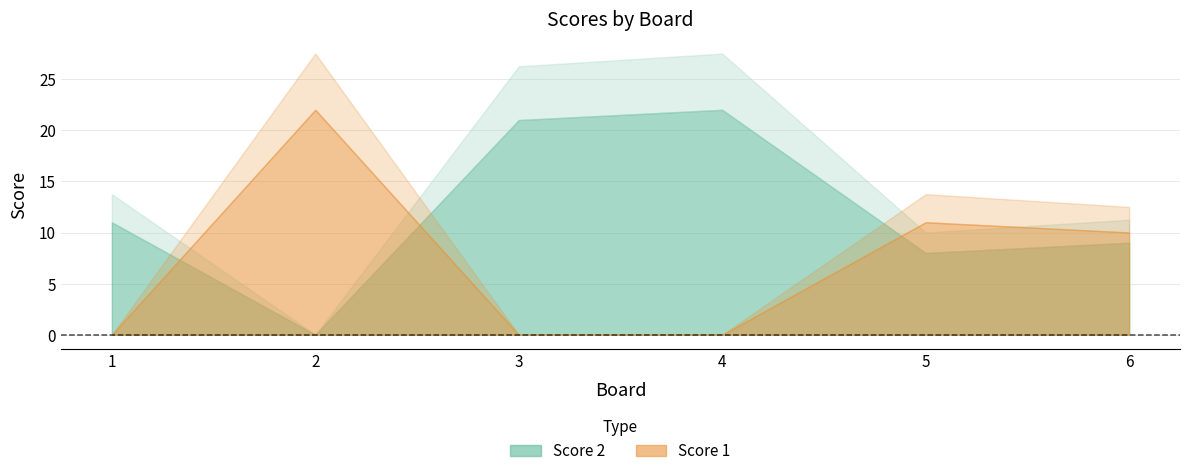

What is the total value across all series at 4?

22